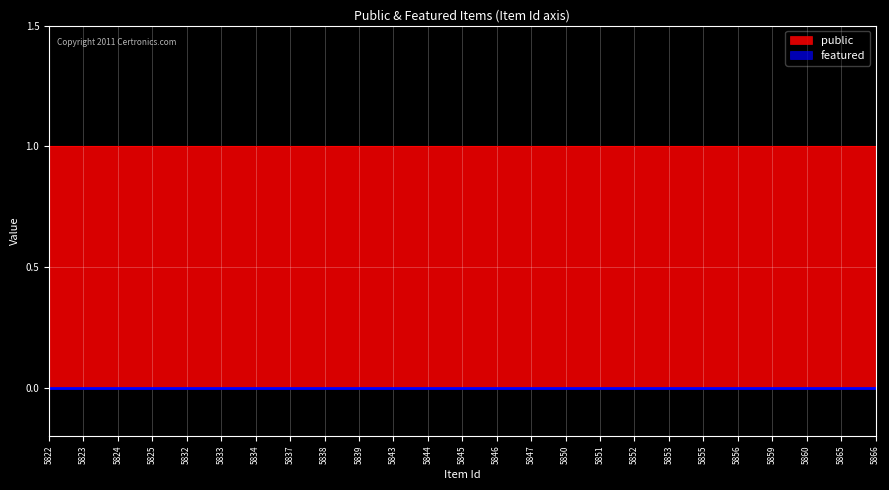

Rank the series by their average value, from lowest to highest.

featured, public